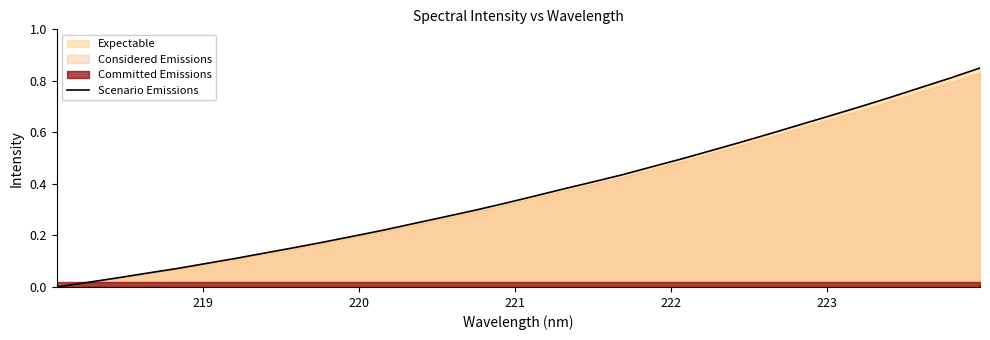

The value at 13 is 0.1. True or false?

False